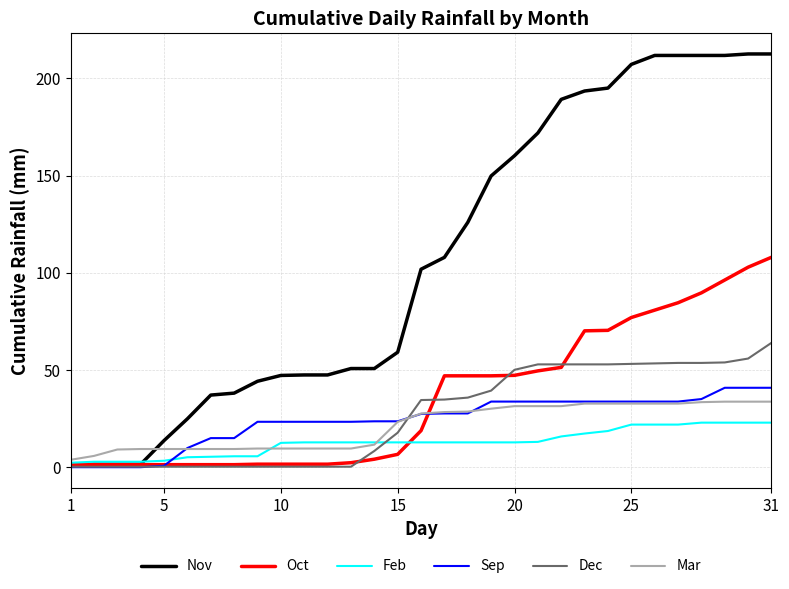

Which series has the widest spread of values?

Nov